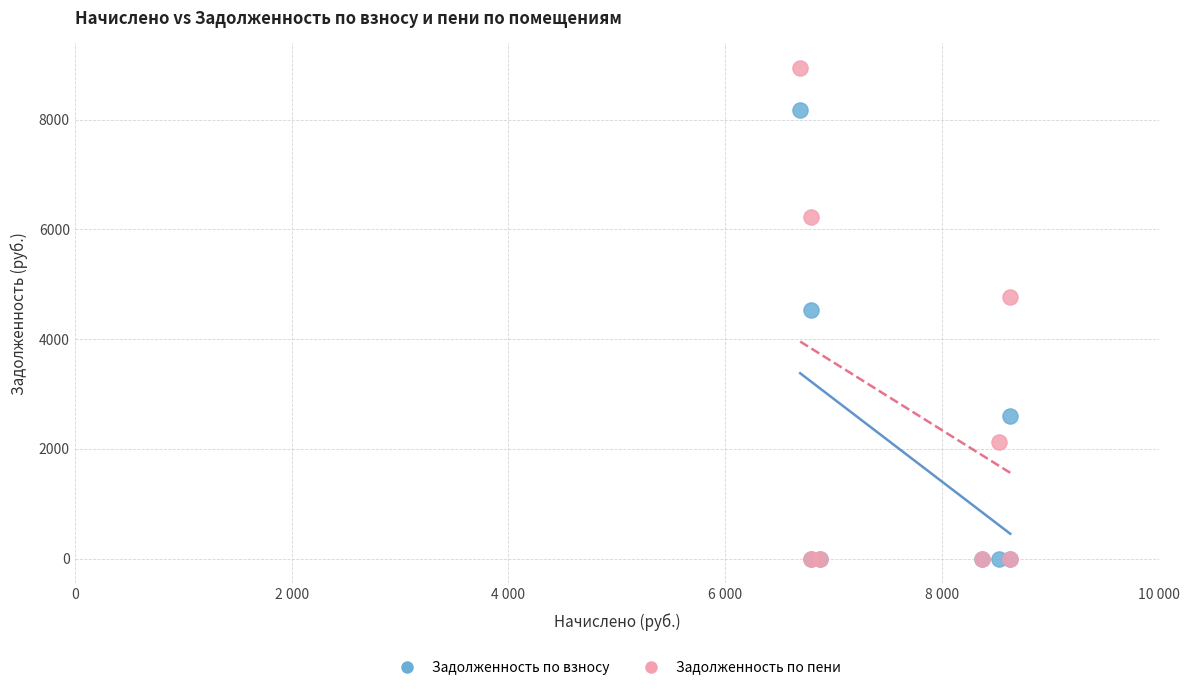

What are all the series names shown in the legend?

Задолженность по взносу, Задолженность по пени